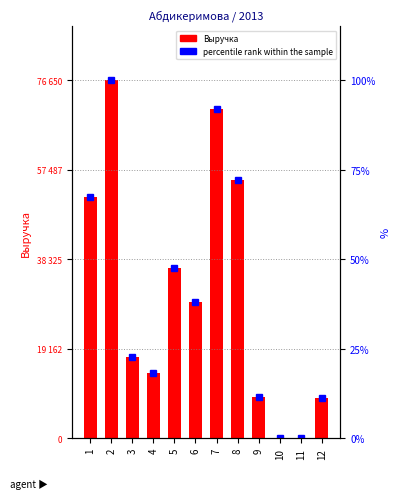

How many values in percentile rank within the sample are above zero?

10